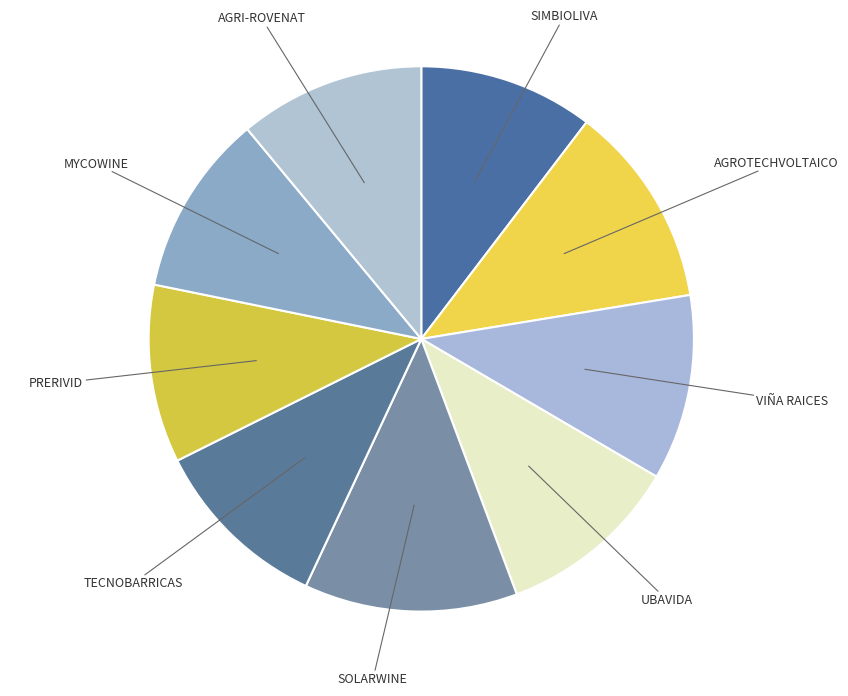

Rank the categories by value from highest to lowest.

SOLARWINE, AGROTECHVOLTAICO, AGRI-ROVENAT, VIÑA RAICES, UBAVIDA, MYCOWINE, TECNOBARRICAS, PRERIVID, SIMBIOLIVA